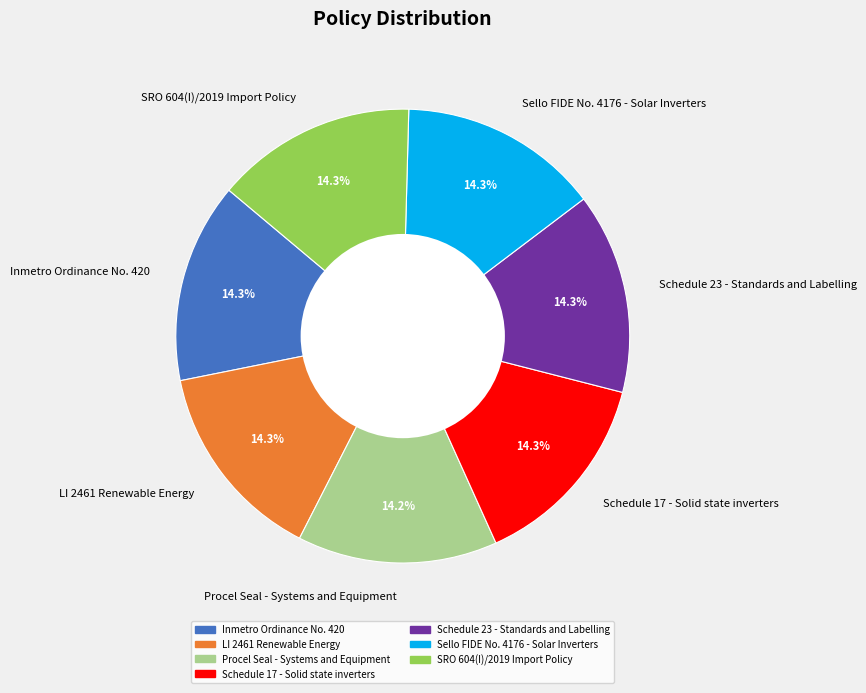

What percentage do Sello FIDE No. 4176 - Solar Inverters and LI 2461 Renewable Energy together represent?

28.6%